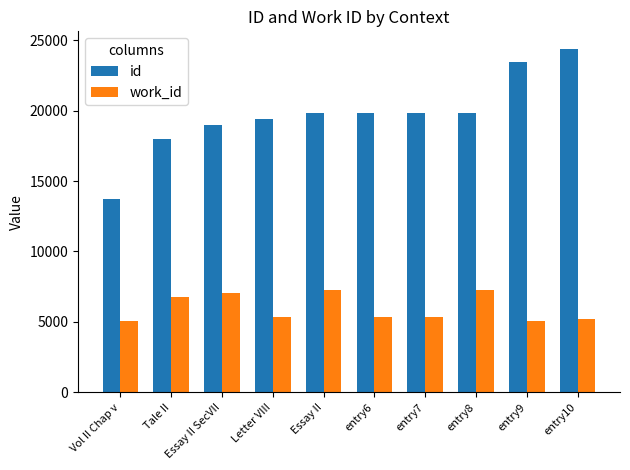

What is the difference between the maximum and second lowest values in the work_id series?

2203